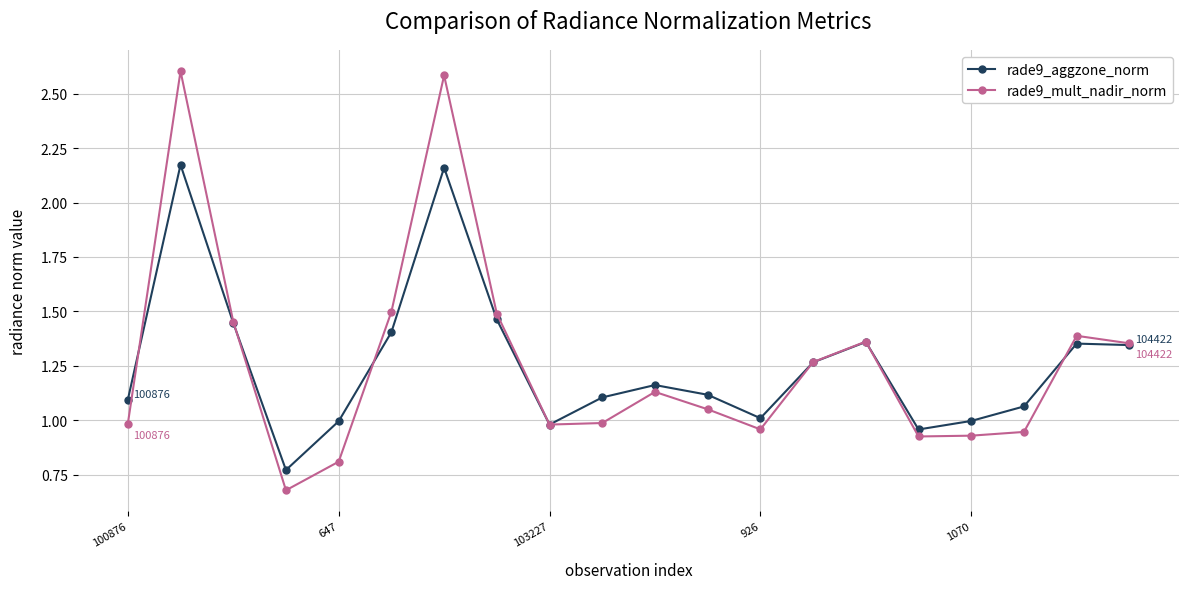

True or false: rade9_aggzone_norm has more than 1 points higher than both neighbors.

True